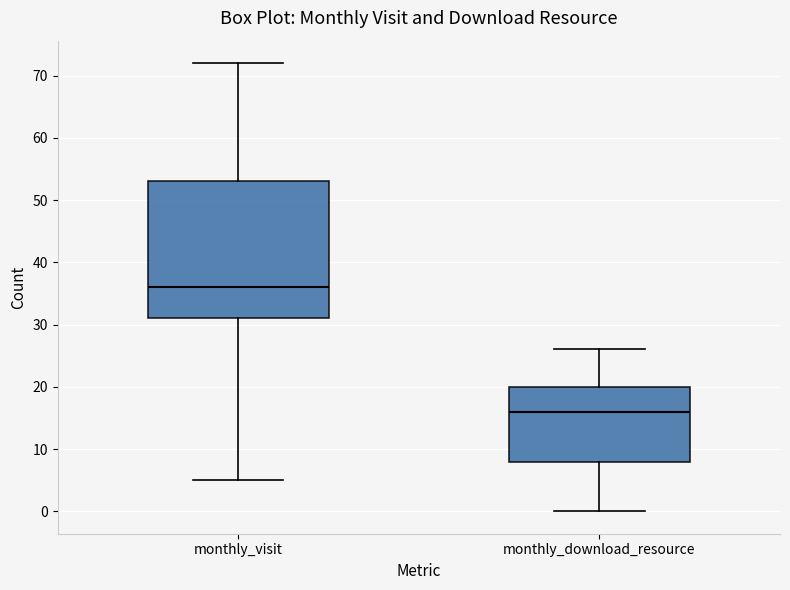

Which box's median line is the lowest?

monthly_download_resource